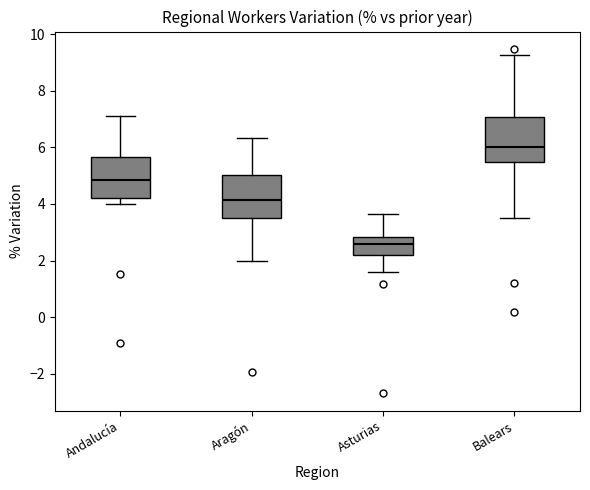

Which box has the highest median line?

Balears